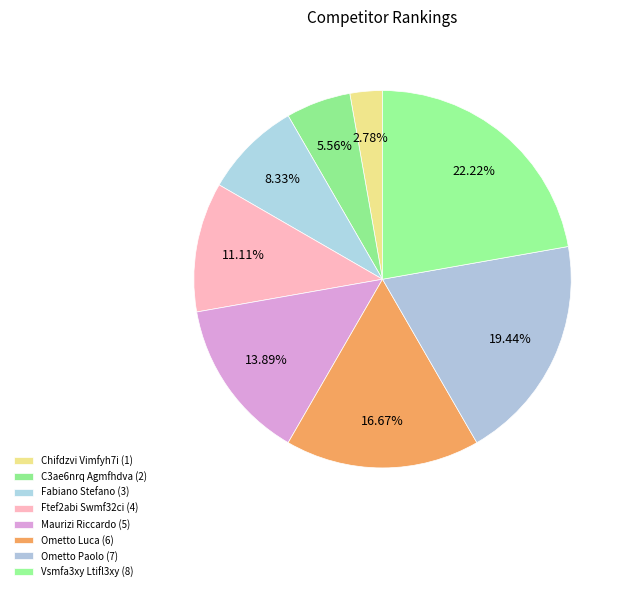

How many slices are in this pie chart?

8